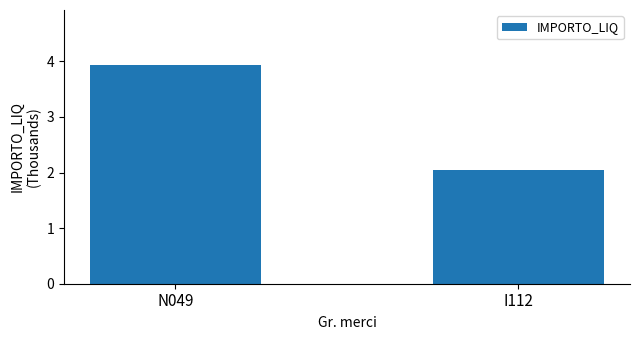

What is the change in value from N049 to I112?

-1.9